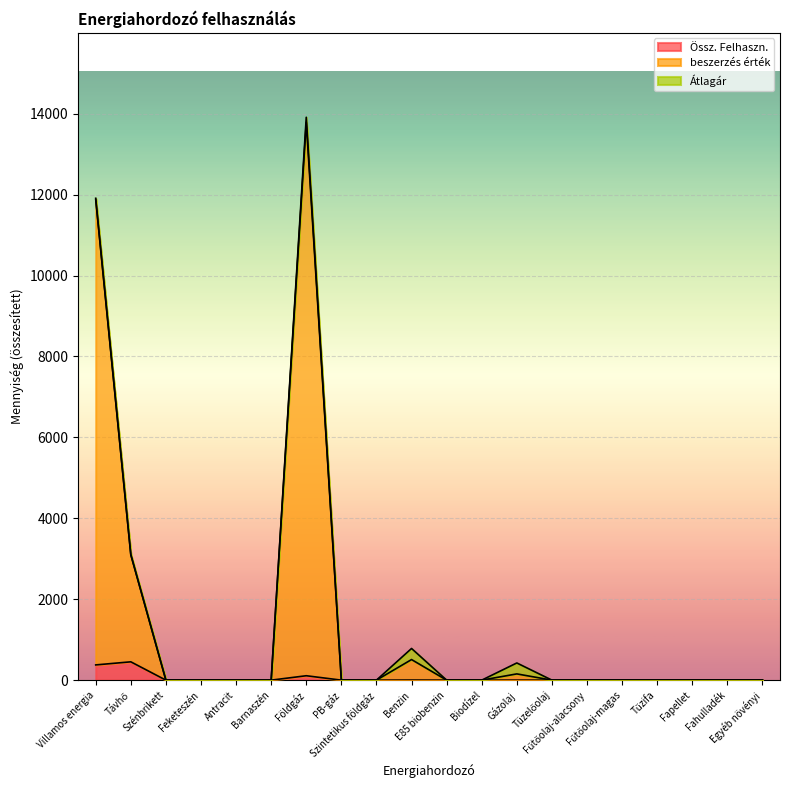

The Össz. Felhaszn. series shows 0.0 at Szintetikus földgáz. True or false?

True